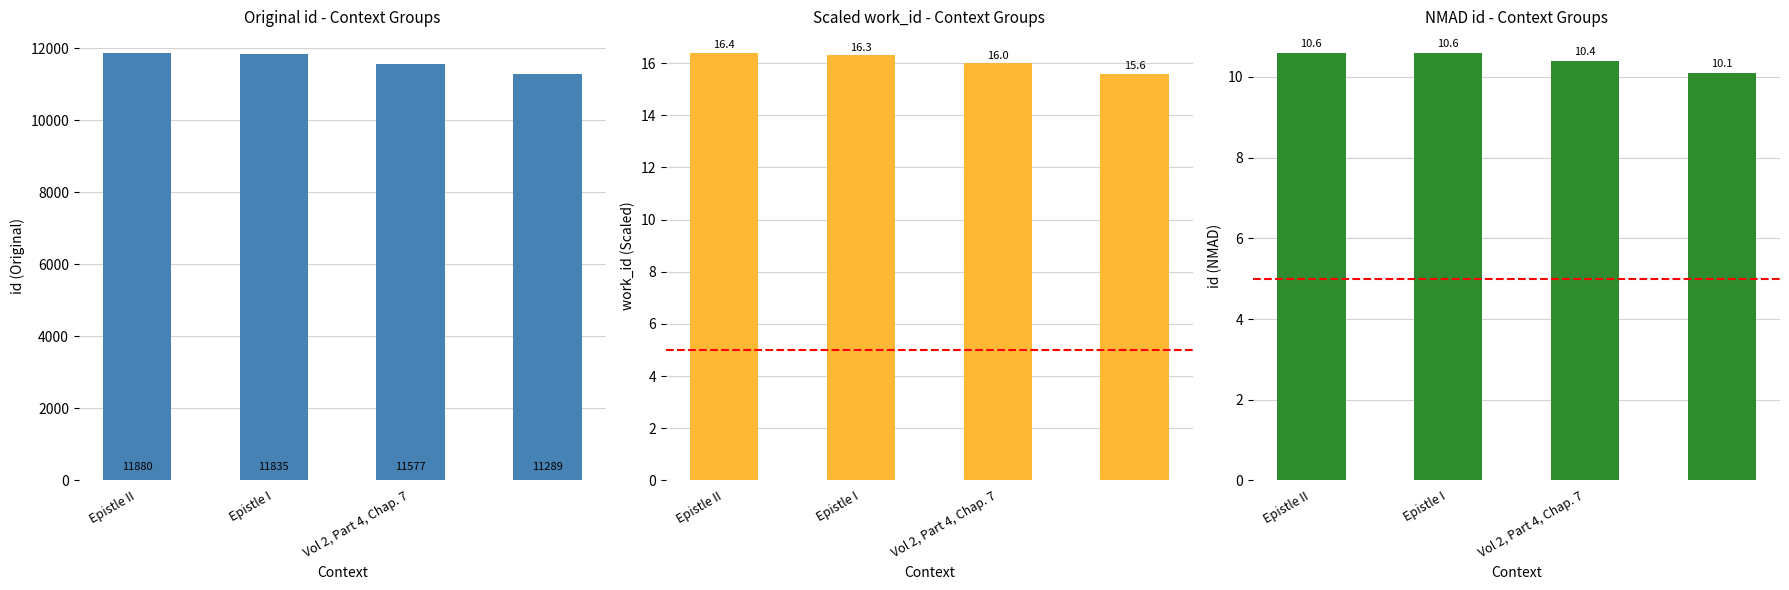

Is it true that id (NMAD) equals 3.0 at Vol 2, Part 4, Chap. 7?

False